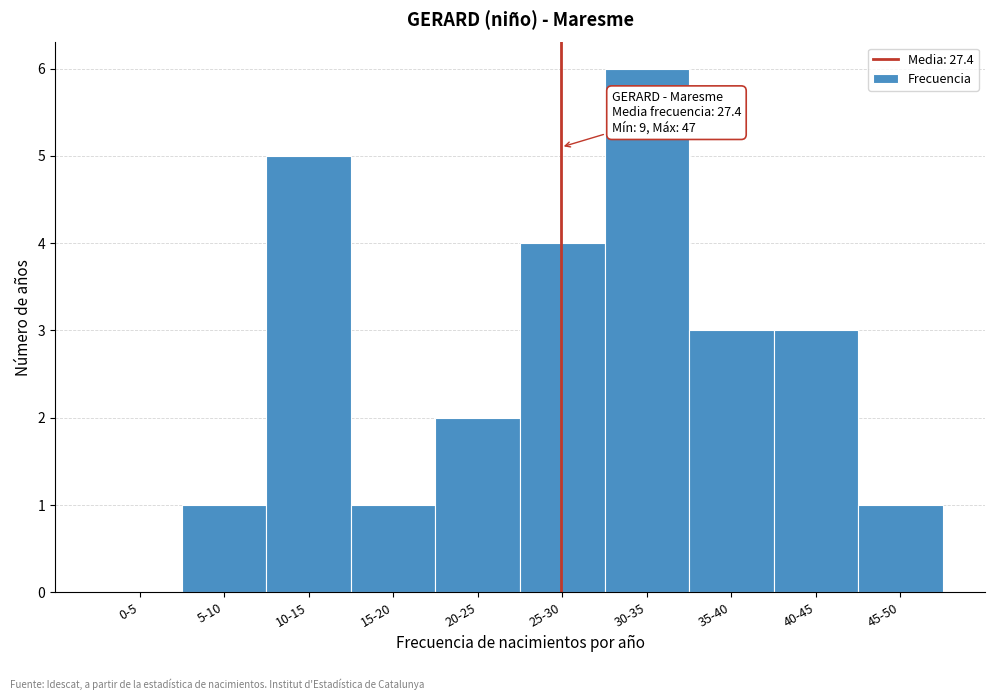

Reading left to right, list all the values displayed in this chart.

0-5=0	5-10=1	10-15=5	15-20=1	20-25=2	25-30=4	30-35=6	35-40=3	40-45=3	45-50=1